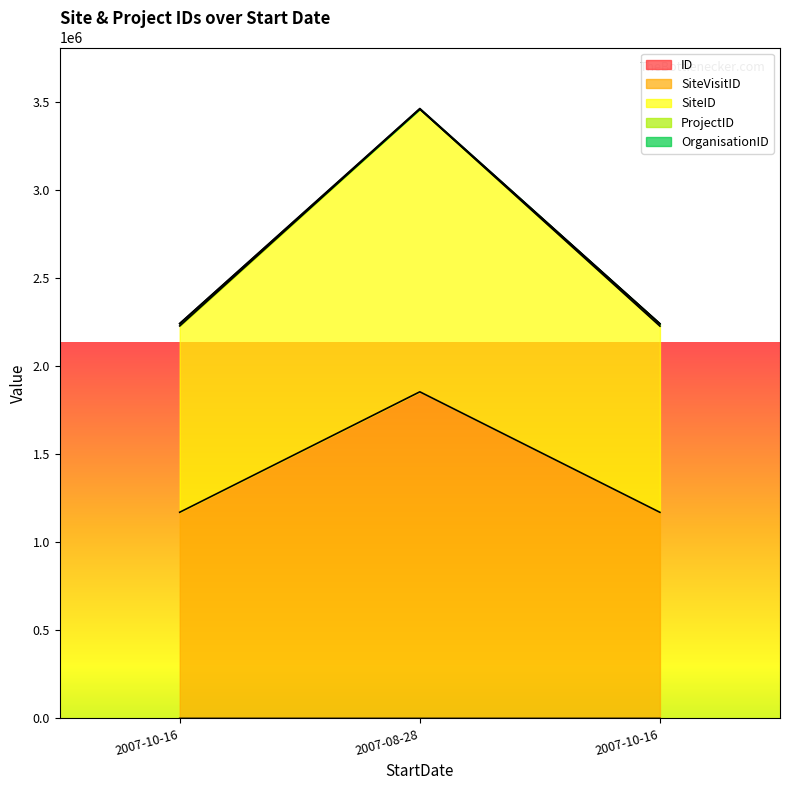

What is the difference between the maximum and minimum values in the SiteID series?

1218855